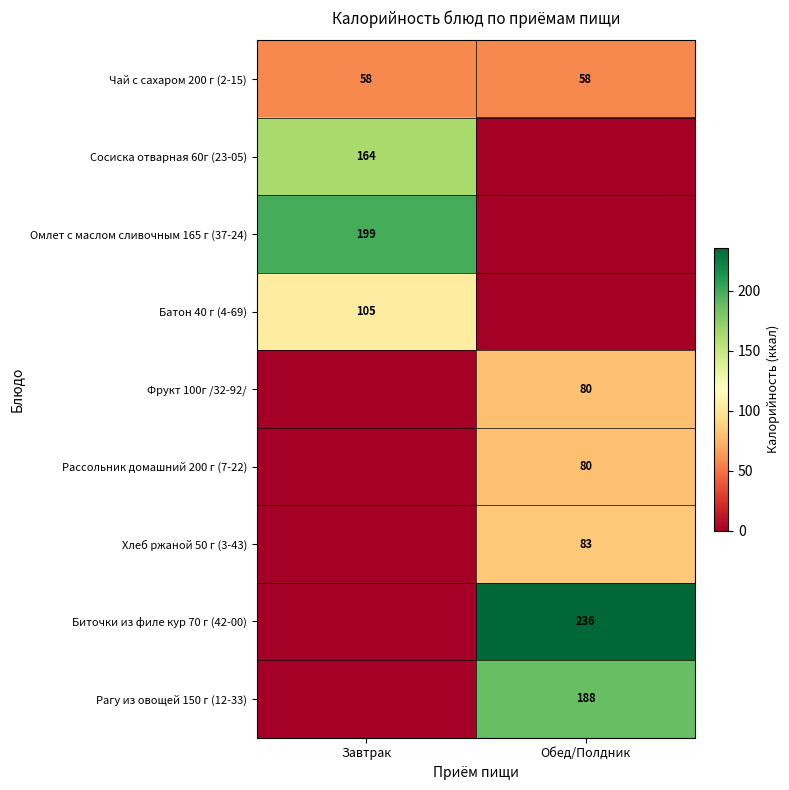

Is the value of Рассольник домашний 200 г (7-22) at Обед/Полдник greater than the value of Батон 40 г (4-69) at Завтрак?

No